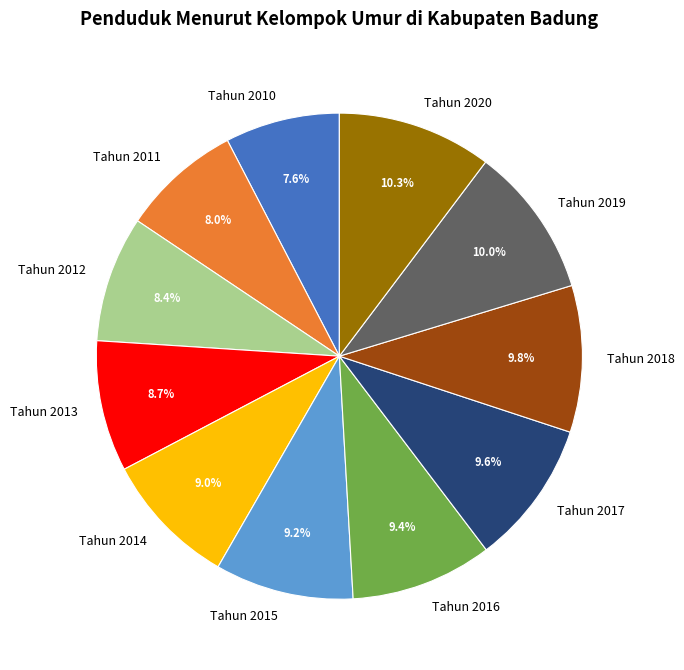

To the nearest percent, what is the combined percentage of Tahun 2017 and Tahun 2012?

18%